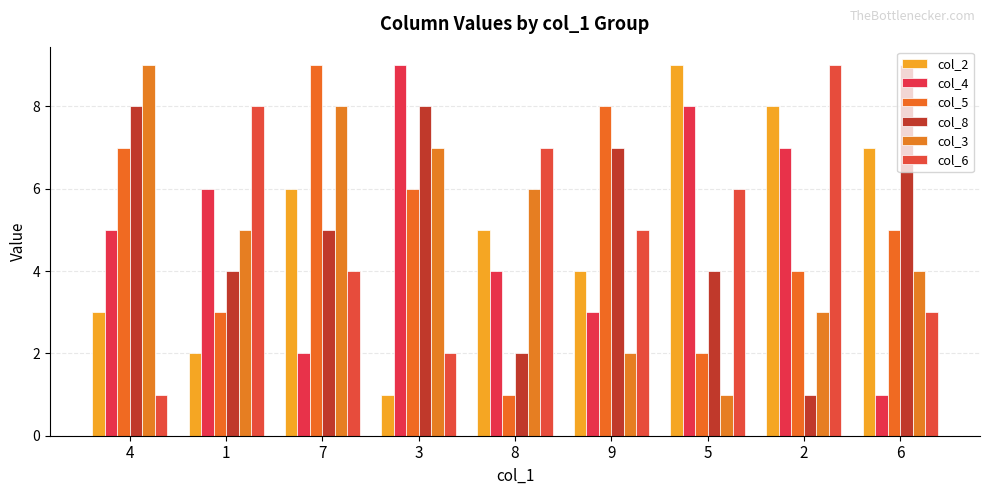

What is the difference between the maximum and minimum values in the col_4 series?

8